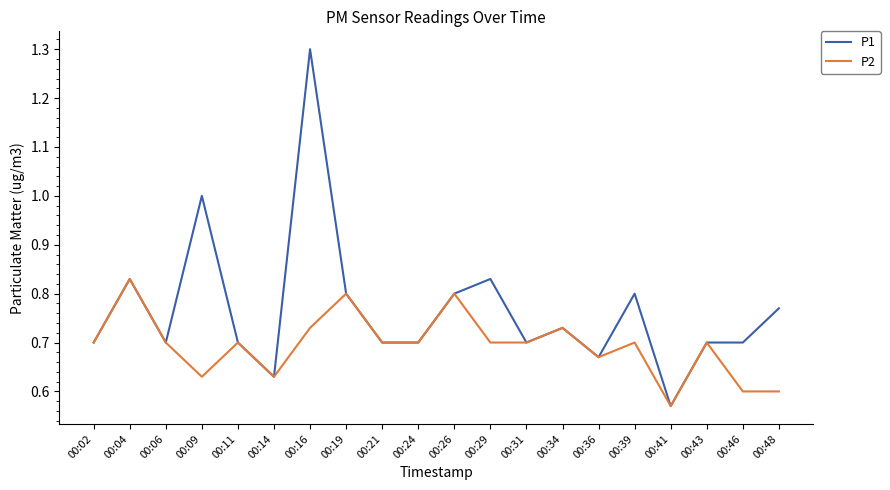

How many distinct data groups are displayed?

2